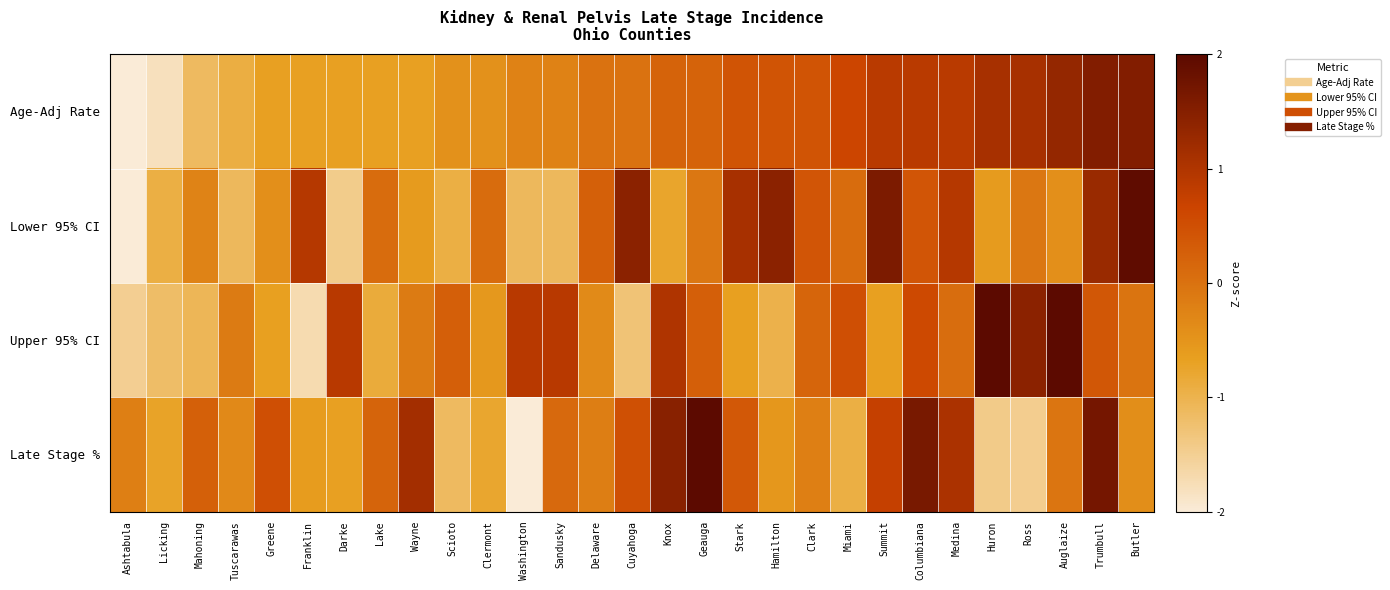

At Geauga, list the series in order from largest to smallest.

Late Stage %, Upper 95% CI, Age-Adj Rate, Lower 95% CI